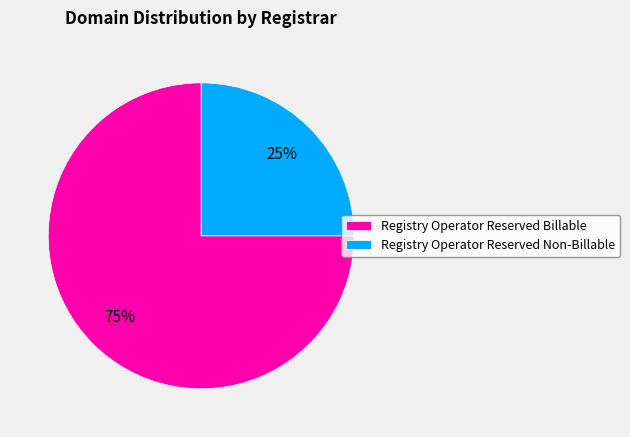

Which slice represents more than half of the pie?

Registry Operator Reserved Billable